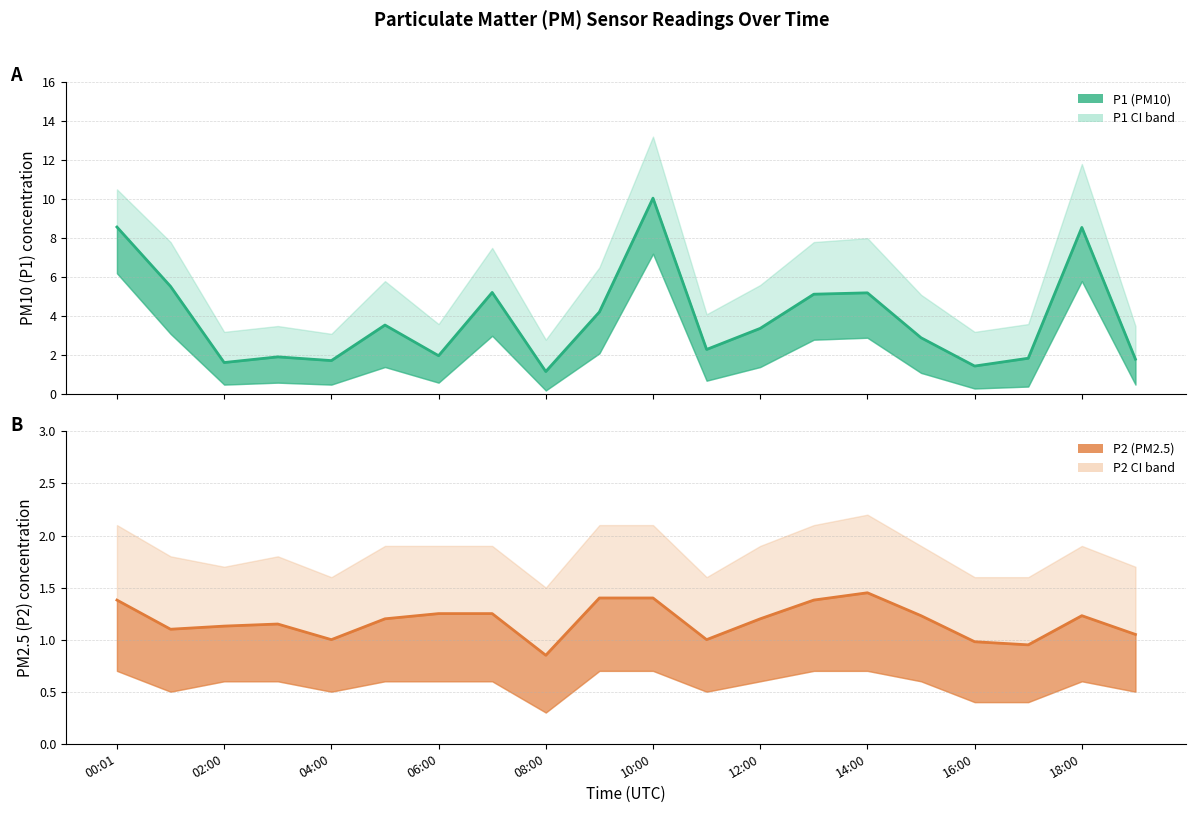

At which category does the chart reach its peak across all series?

10:00